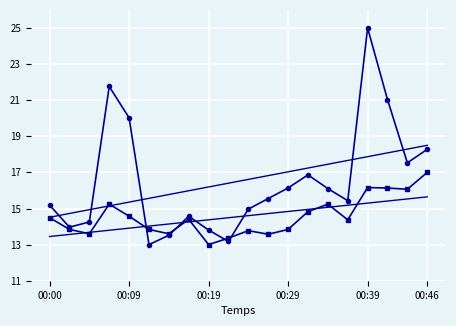

How many data points does each series have?

20